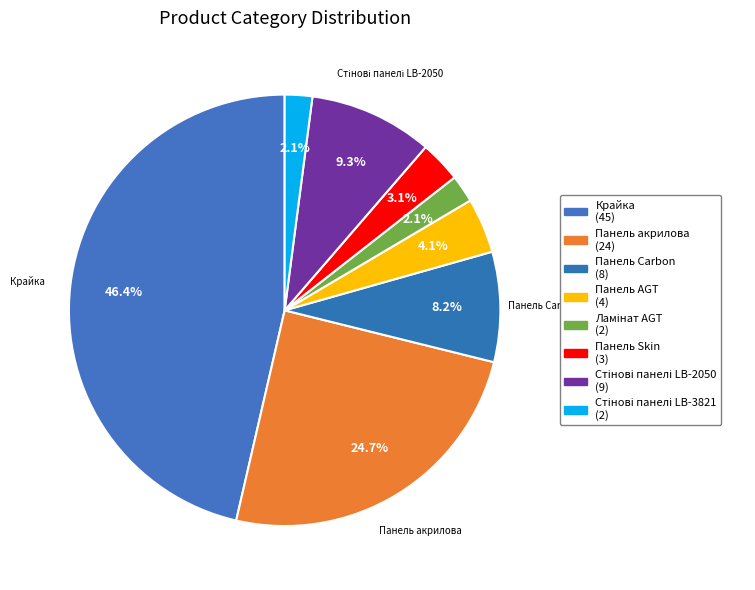

Count the number of slices in the pie.

8